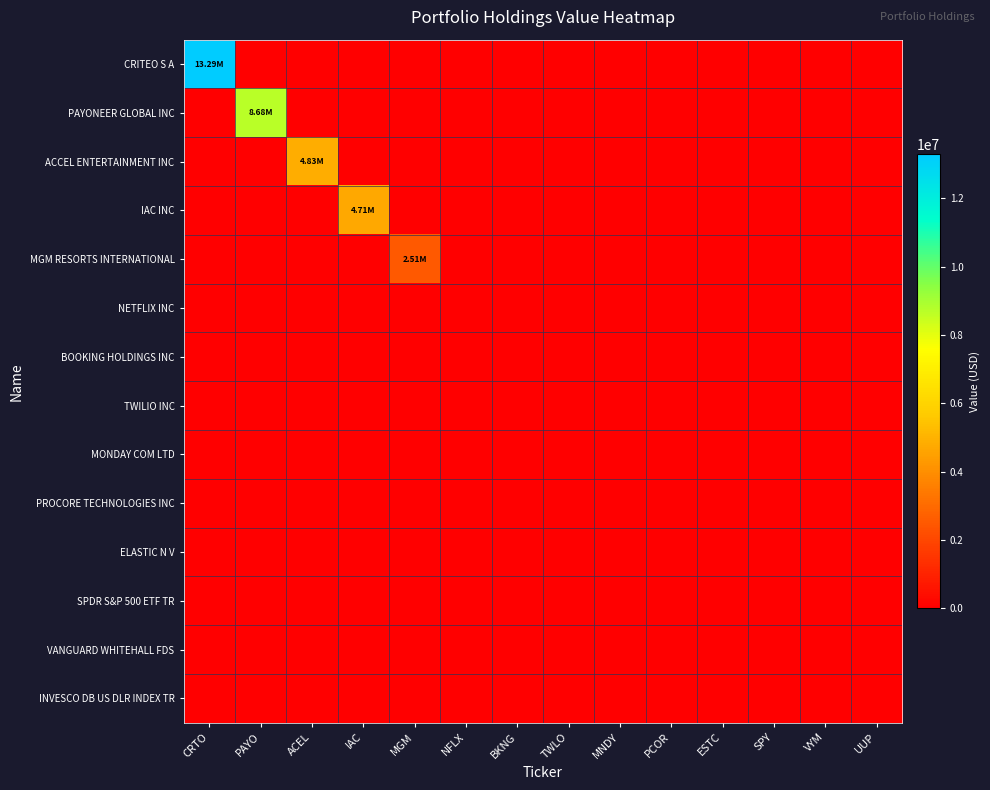

Reading right to left, extract all data points from this chart.

CRITEO S A: UUP=0	VYM=0	SPY=0	ESTC=0	PCOR=0	MNDY=0	TWLO=0	BKNG=0	NFLX=0	MGM=0	IAC=0	ACEL=0	PAYO=0	CRTO=13291382
PAYONEER GLOBAL INC: UUP=0	VYM=0	SPY=0	ESTC=0	PCOR=0	MNDY=0	TWLO=0	BKNG=0	NFLX=0	MGM=0	IAC=0	ACEL=0	PAYO=8681038	CRTO=0
ACCEL ENTERTAINMENT INC: UUP=0	VYM=0	SPY=0	ESTC=0	PCOR=0	MNDY=0	TWLO=0	BKNG=0	NFLX=0	MGM=0	IAC=0	ACEL=4834199	PAYO=0	CRTO=0
IAC INC: UUP=0	VYM=0	SPY=0	ESTC=0	PCOR=0	MNDY=0	TWLO=0	BKNG=0	NFLX=0	MGM=0	IAC=4713282	ACEL=0	PAYO=0	CRTO=0
MGM RESORTS INTERNATIONAL: UUP=0	VYM=0	SPY=0	ESTC=0	PCOR=0	MNDY=0	TWLO=0	BKNG=0	NFLX=0	MGM=2514750	IAC=0	ACEL=0	PAYO=0	CRTO=0
NETFLIX INC: UUP=0	VYM=0	SPY=0	ESTC=0	PCOR=0	MNDY=0	TWLO=0	BKNG=0	NFLX=0	MGM=0	IAC=0	ACEL=0	PAYO=0	CRTO=0
BOOKING HOLDINGS INC: UUP=0	VYM=0	SPY=0	ESTC=0	PCOR=0	MNDY=0	TWLO=0	BKNG=0	NFLX=0	MGM=0	IAC=0	ACEL=0	PAYO=0	CRTO=0
TWILIO INC: UUP=0	VYM=0	SPY=0	ESTC=0	PCOR=0	MNDY=0	TWLO=0	BKNG=0	NFLX=0	MGM=0	IAC=0	ACEL=0	PAYO=0	CRTO=0
MONDAY COM LTD: UUP=0	VYM=0	SPY=0	ESTC=0	PCOR=0	MNDY=0	TWLO=0	BKNG=0	NFLX=0	MGM=0	IAC=0	ACEL=0	PAYO=0	CRTO=0
PROCORE TECHNOLOGIES INC: UUP=0	VYM=0	SPY=0	ESTC=0	PCOR=0	MNDY=0	TWLO=0	BKNG=0	NFLX=0	MGM=0	IAC=0	ACEL=0	PAYO=0	CRTO=0
ELASTIC N V: UUP=0	VYM=0	SPY=0	ESTC=0	PCOR=0	MNDY=0	TWLO=0	BKNG=0	NFLX=0	MGM=0	IAC=0	ACEL=0	PAYO=0	CRTO=0
SPDR S&P 500 ETF TR: UUP=0	VYM=0	SPY=0	ESTC=0	PCOR=0	MNDY=0	TWLO=0	BKNG=0	NFLX=0	MGM=0	IAC=0	ACEL=0	PAYO=0	CRTO=0
VANGUARD WHITEHALL FDS: UUP=0	VYM=0	SPY=0	ESTC=0	PCOR=0	MNDY=0	TWLO=0	BKNG=0	NFLX=0	MGM=0	IAC=0	ACEL=0	PAYO=0	CRTO=0
INVESCO DB US DLR INDEX TR: UUP=0	VYM=0	SPY=0	ESTC=0	PCOR=0	MNDY=0	TWLO=0	BKNG=0	NFLX=0	MGM=0	IAC=0	ACEL=0	PAYO=0	CRTO=0